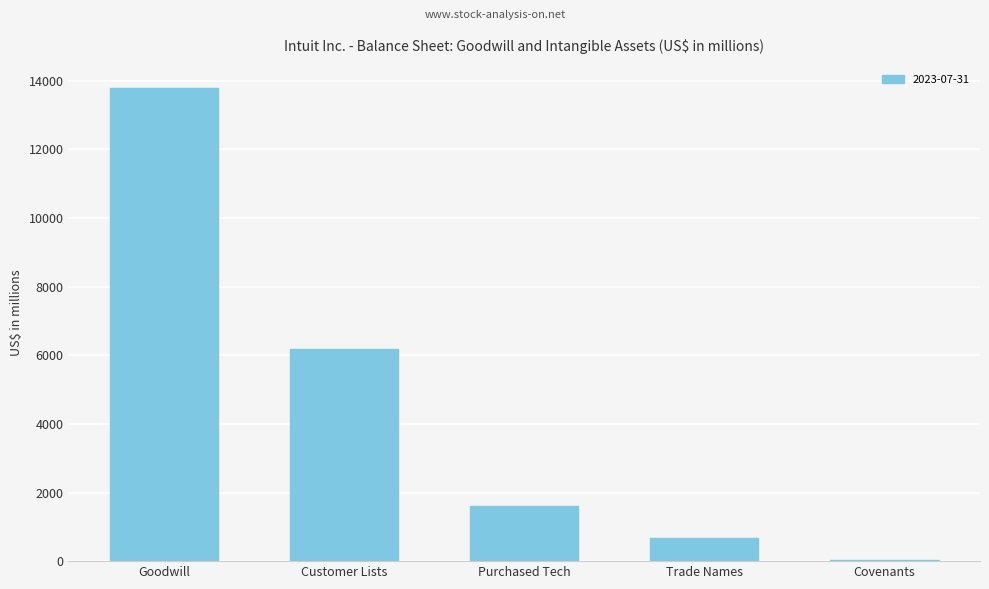

Approximately how many times larger is the value at Customer Lists compared to Trade Names?

9.1